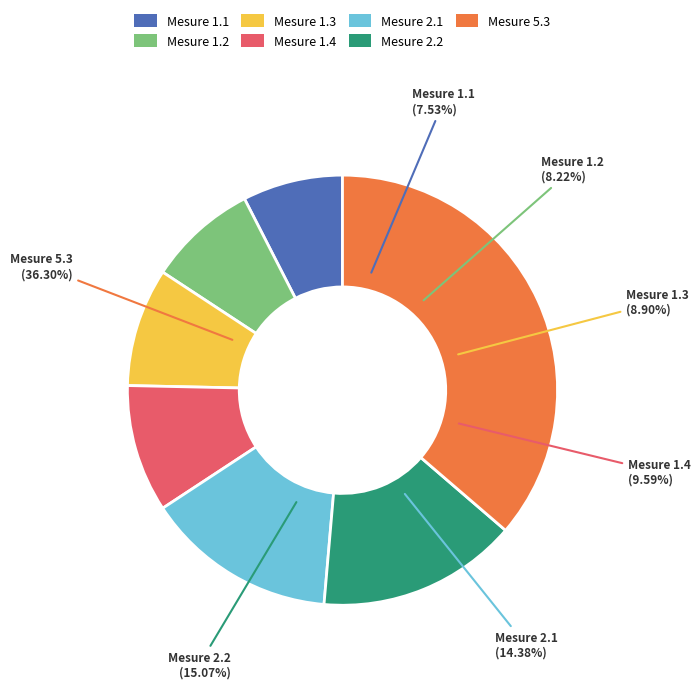

What is the ratio of the value at Mesure 1.1 to the value at Mesure 1.4?

0.8